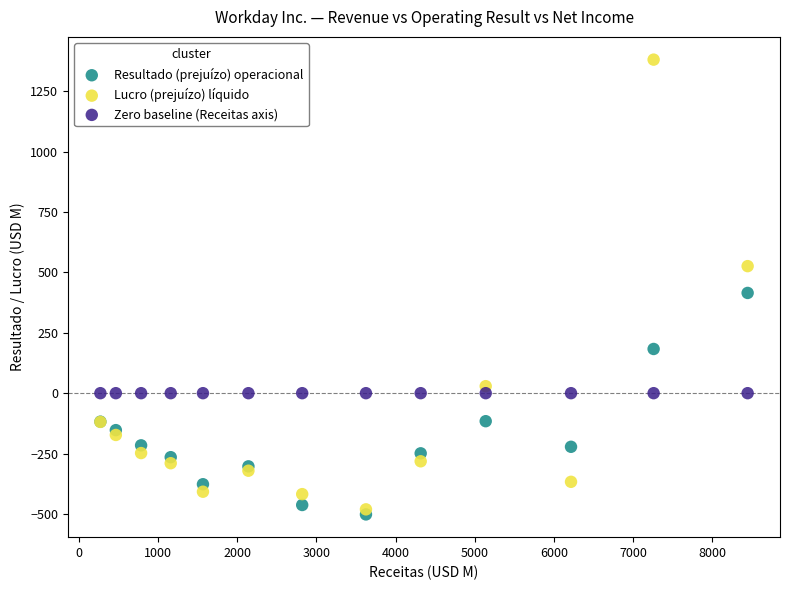

Which series contains the highest Y value?

Lucro (prejuízo) líquido